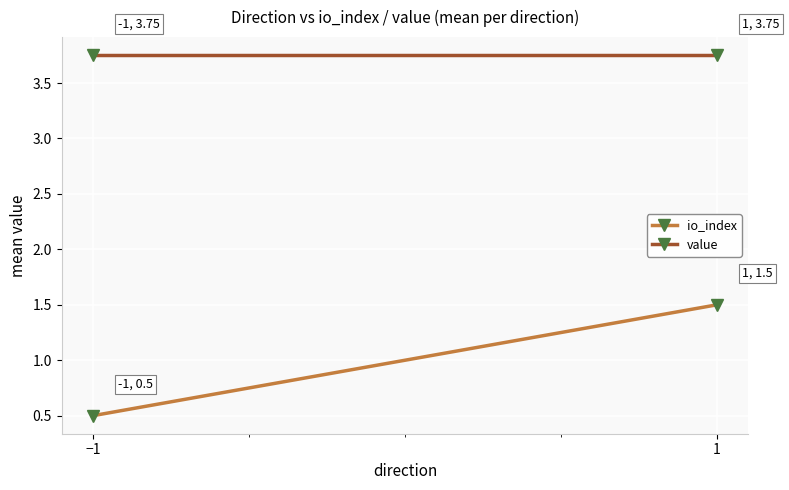

Rank the series at 1 from highest to lowest value.

value, io_index